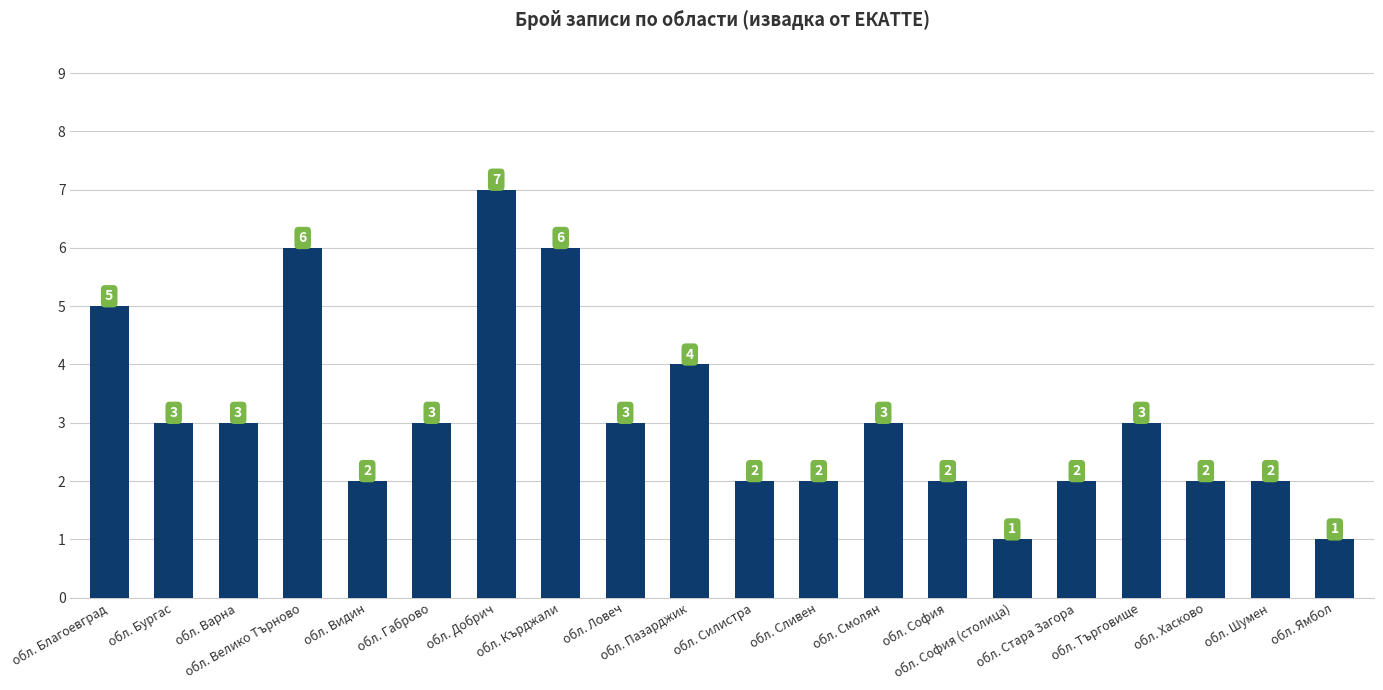

What is the change in value from обл. София to обл. Търговище?

+1